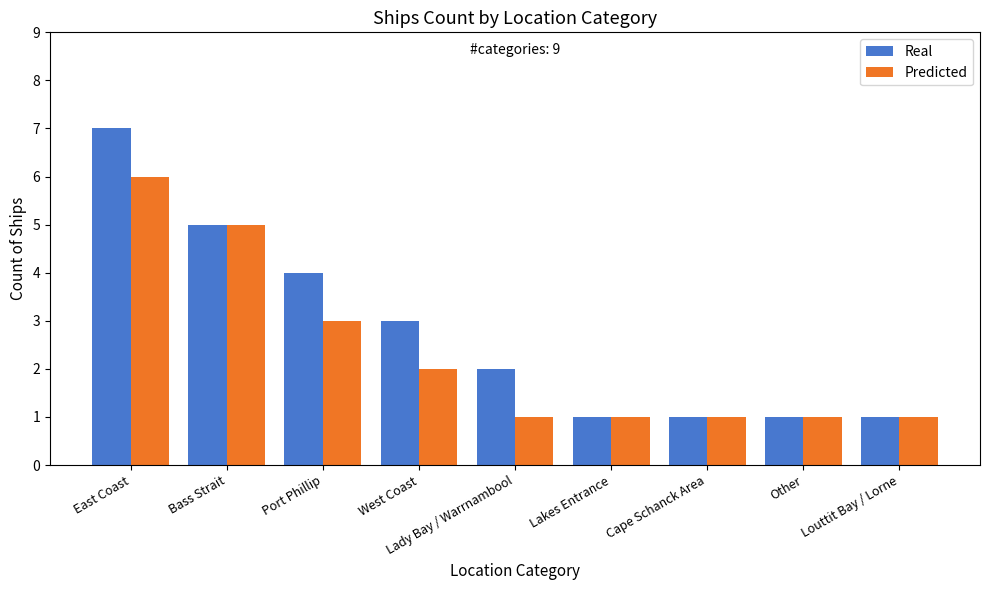

How many bars are there in total?

18